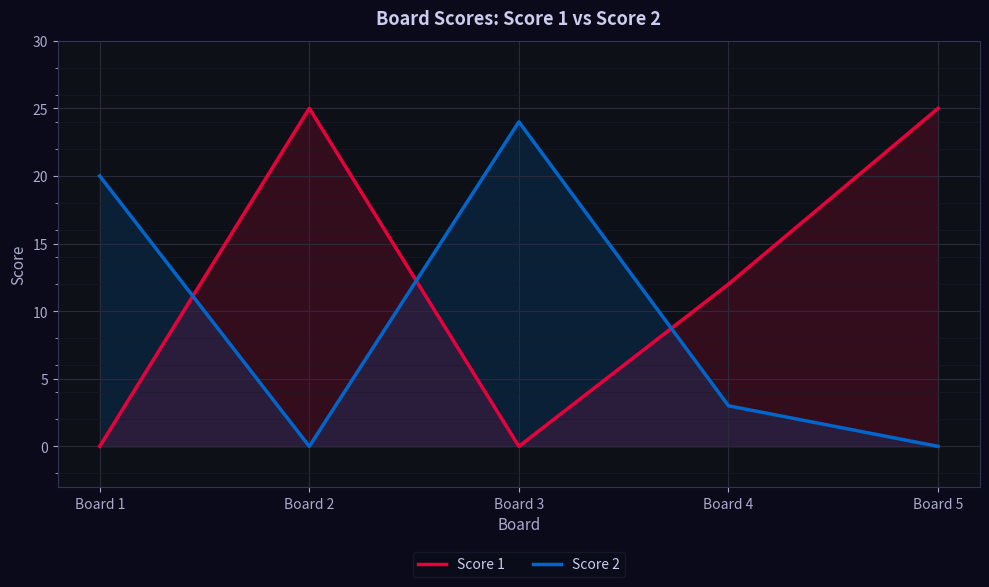

In Score 2, how many points are higher than both neighbors (excluding endpoints)?

1